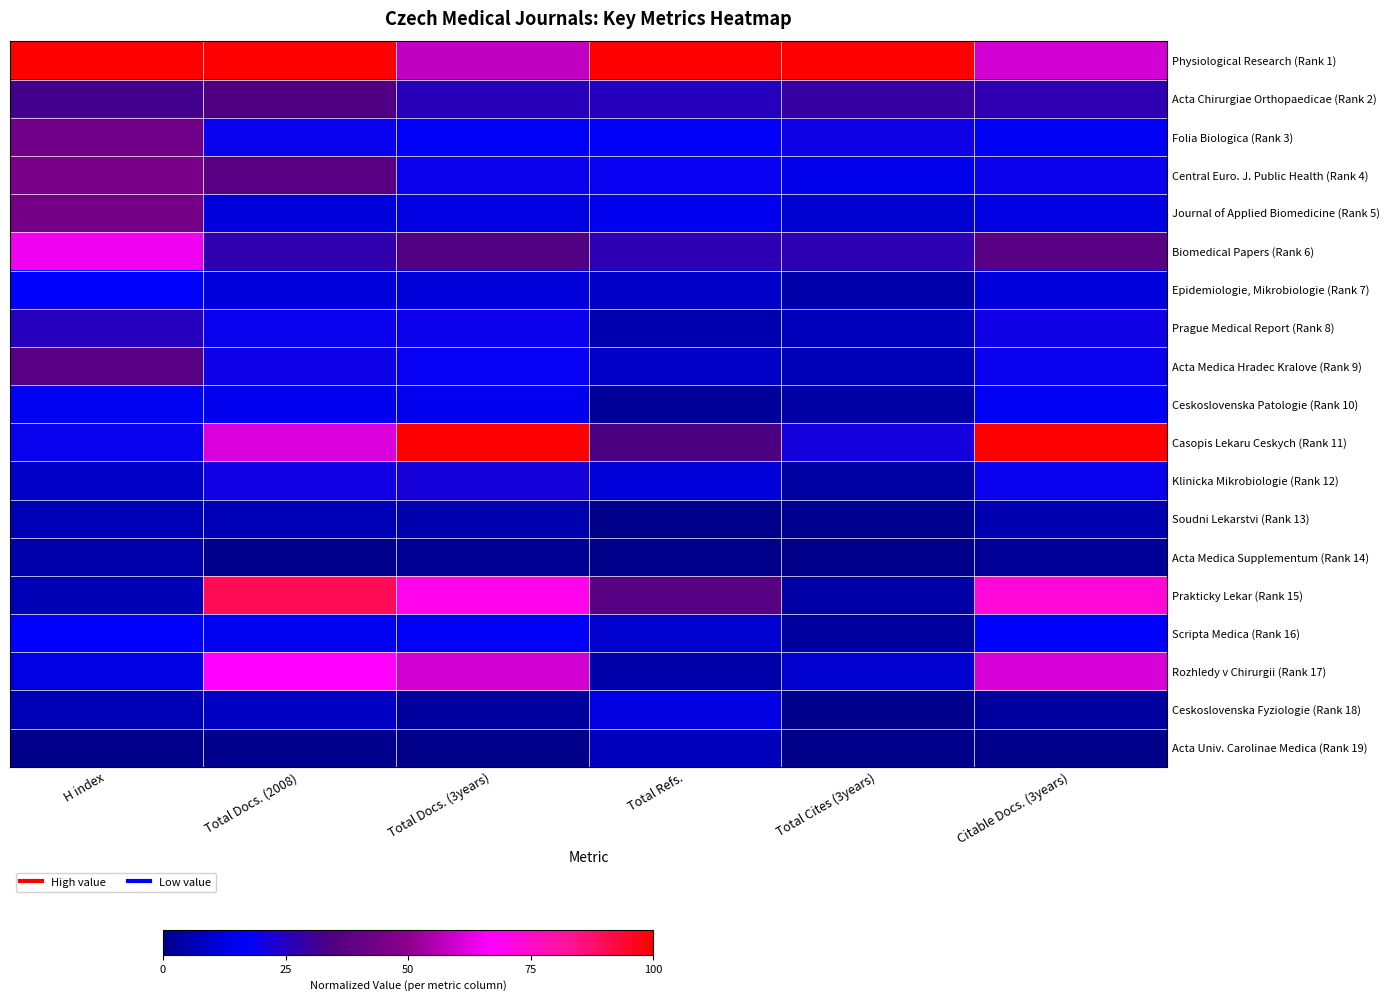

At Total Refs., list the series in order from largest to smallest.

Physiological Research (Rank 1), Prakticky Lekar (Rank 15), Casopis Lekaru Ceskych (Rank 11), Biomedical Papers (Rank 6), Acta Chirurgiae Orthopaedicae (Rank 2), Central Euro. J. Public Health (Rank 4), Folia Biologica (Rank 3), Journal of Applied Biomedicine (Rank 5), Ceskoslovenska Fyziologie (Rank 18), Klinicka Mikrobiologie (Rank 12), Scripta Medica (Rank 16), Acta Medica Hradec Kralove (Rank 9), Epidemiologie, Mikrobiologie (Rank 7), Acta Univ. Carolinae Medica (Rank 19), Prague Medical Report (Rank 8), Rozhledy v Chirurgii (Rank 17), Ceskoslovenska Patologie (Rank 10), Soudni Lekarstvi (Rank 13), Acta Medica Supplementum (Rank 14)